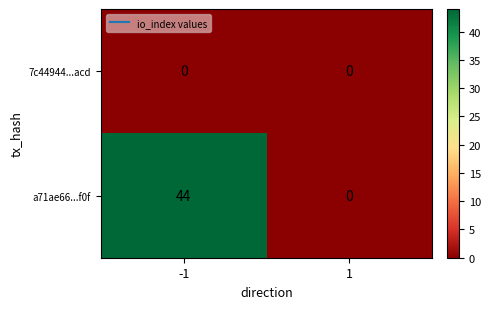

Reading right to left, what are all the values shown in this chart?

7c44944...acd: 0	0
a71ae66...f0f: 0	44